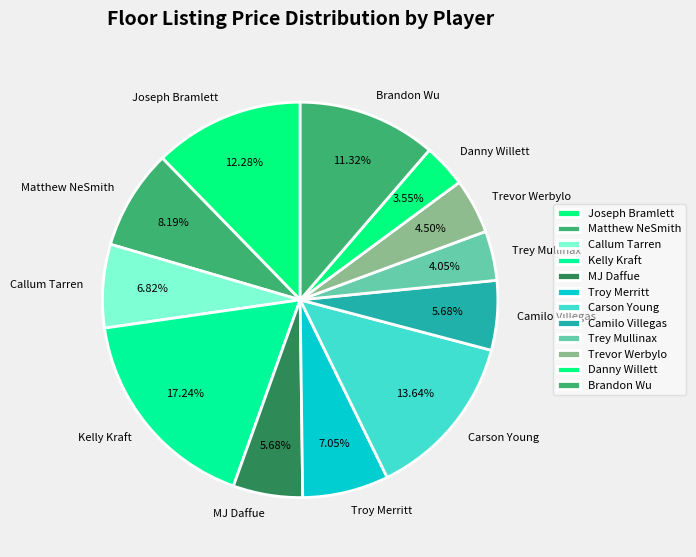

Does Danny Willett account for over 50% of the chart?

No